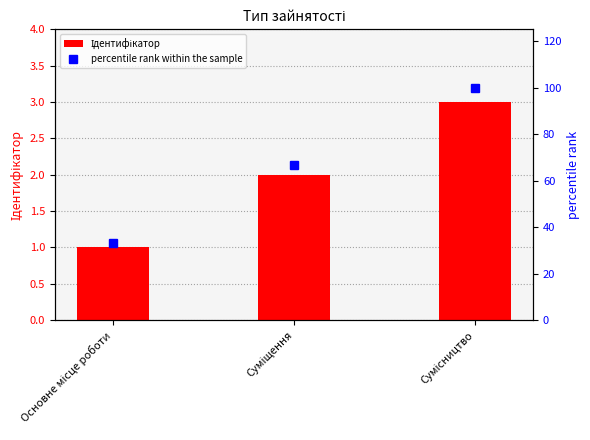

How many data points in percentile rank within the sample are above 66?

2